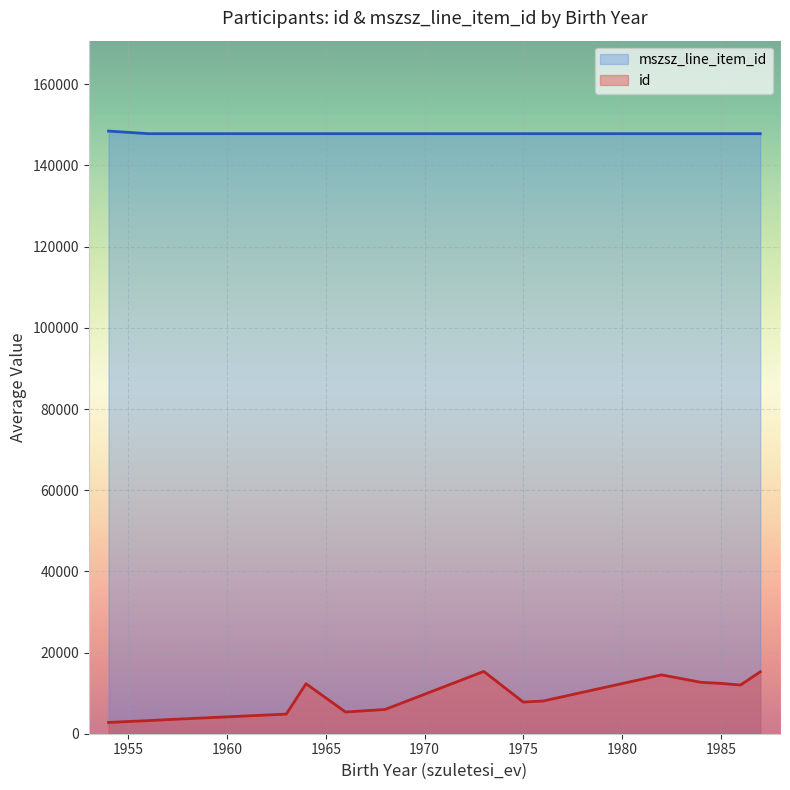

What are all the series names shown in the legend?

mszsz_line_item_id, id